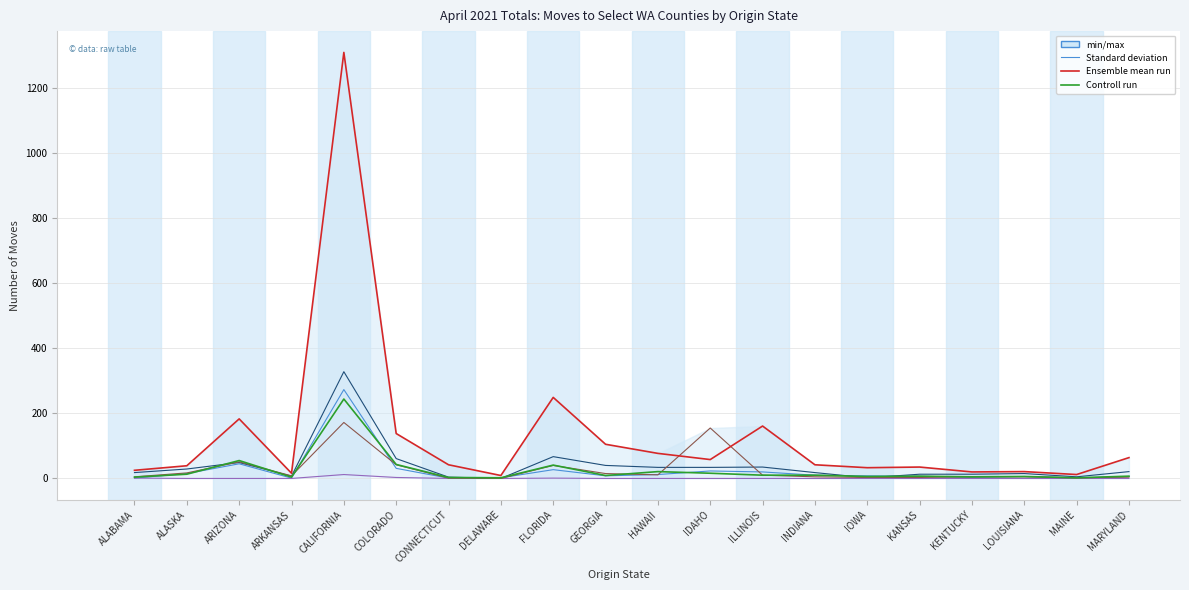

Which category has the highest value in the PIERCE (col_27) series?

CALIFORNIA